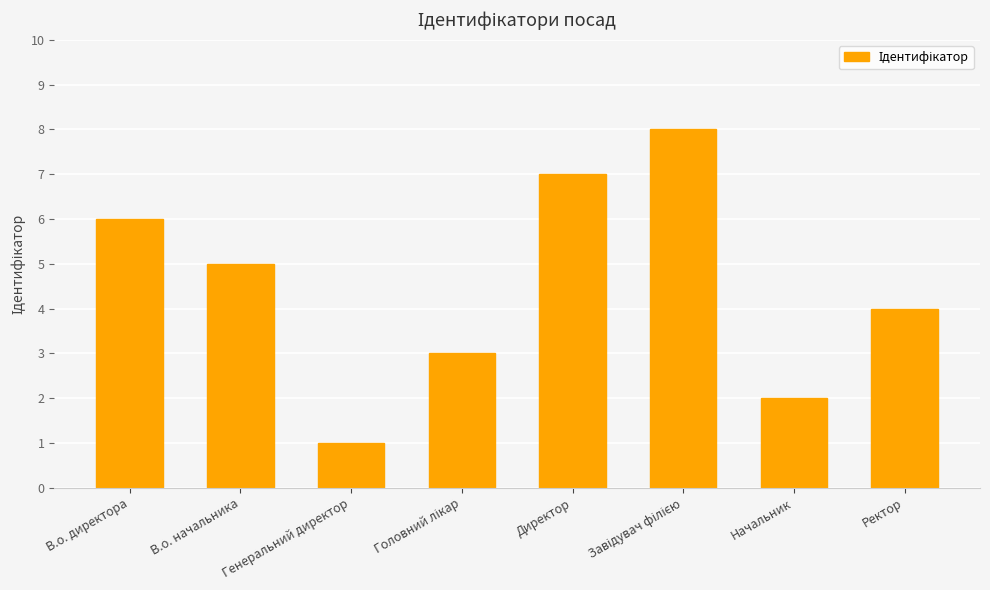

At which label is the value closest to 4?

Ректор